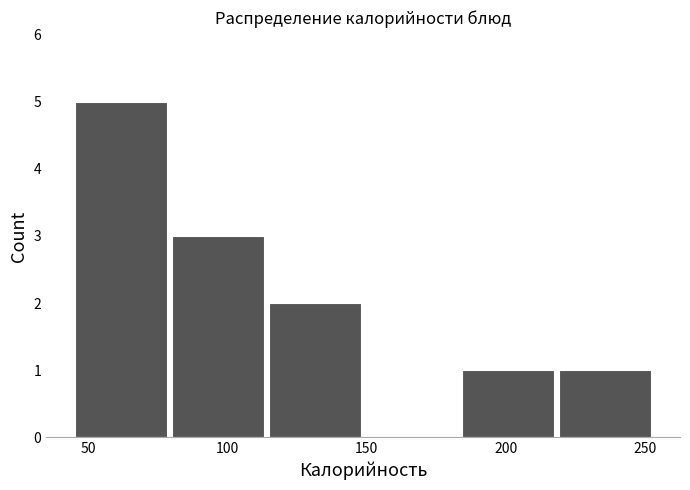

What is the height of the bar covering 220 to 255 on the x-axis? Neither the bar edges nor the heights are printed on the chart, so give them approximately, as read against the axes.

1